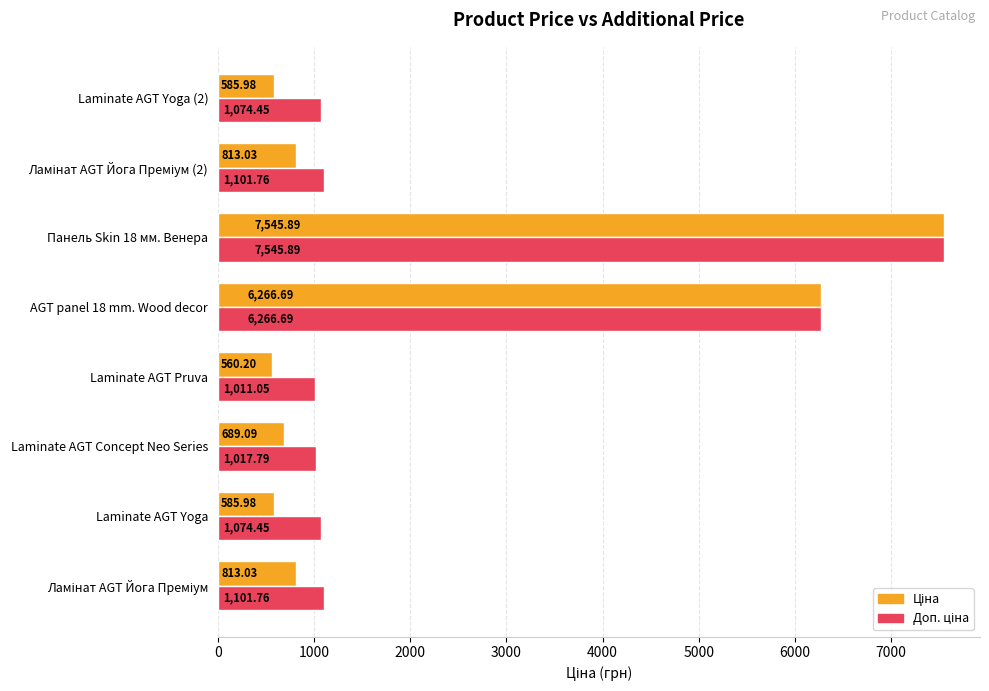

What is the spread (max minus min) of values at Laminate AGT Pruva?

450.8